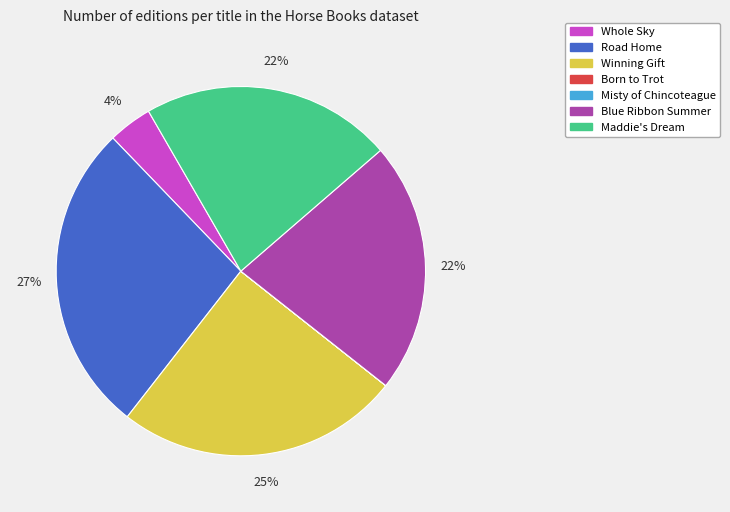

Is there a majority slice in this chart?

No